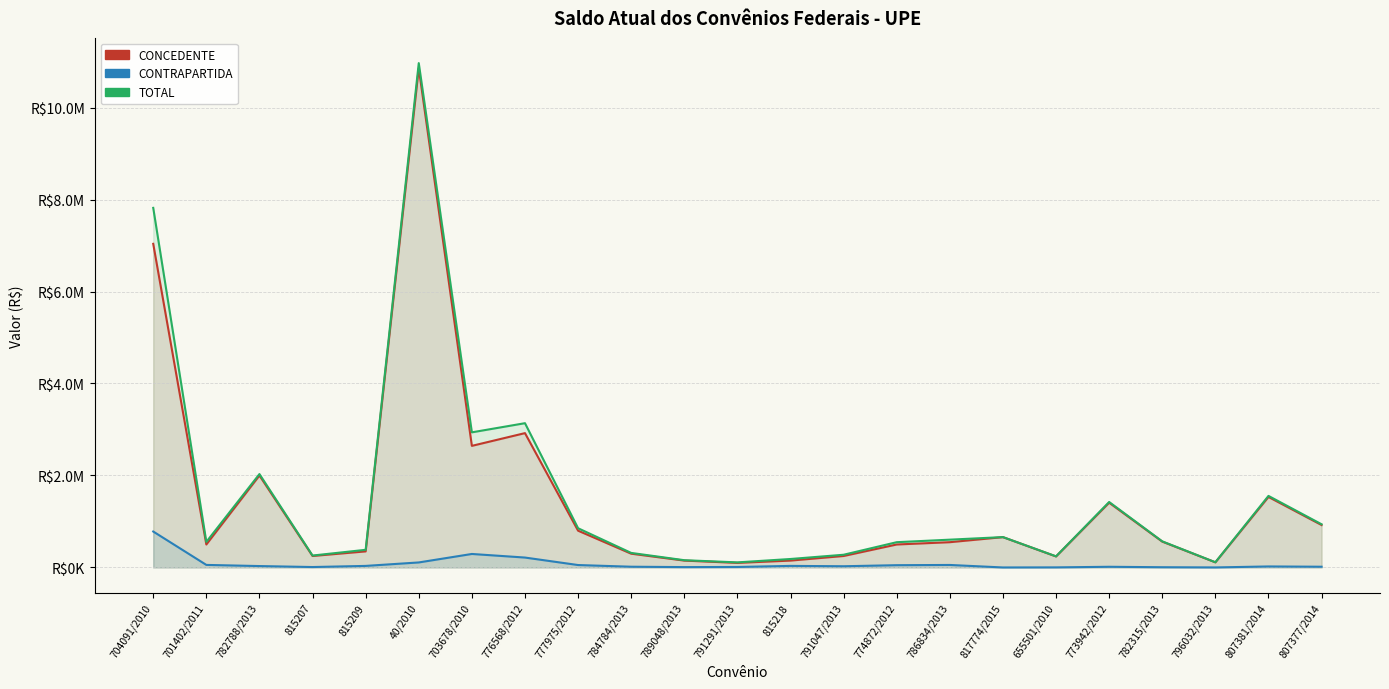

What is the sum of the CONCEDENTE values at 817774/2015 and 791291/2013?

760070.0